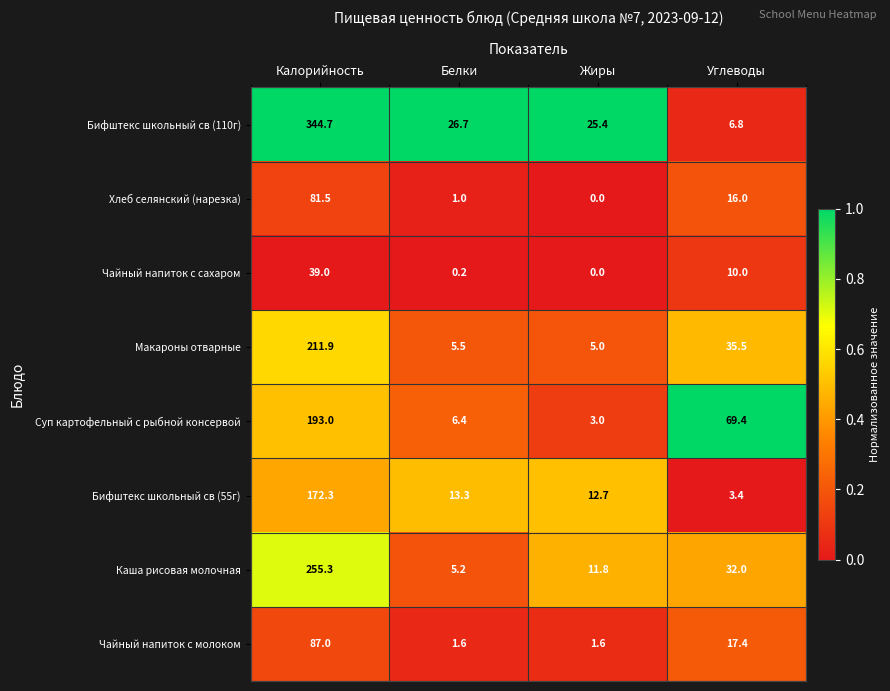

How many data points in Каша рисовая молочная are less than 32?

2